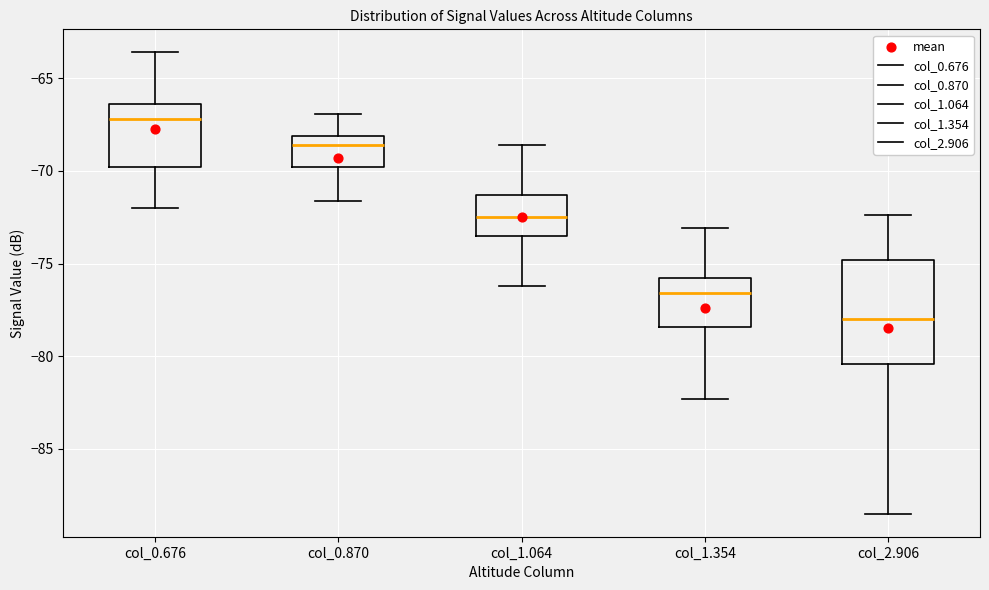

Reading left to right, read every box against the y-axis: the position of its median line, the range the box covers, and the ends of its whiskers. The values are not printed on the chart, so give them approximately, as read against the axis.

col_0.676: median -67.0, box -70.0 to -66.5, whiskers -72.0 to -63.5
col_0.870: median -68.5, box -70.0 to -68.0, whiskers -71.5 to -67.0
col_1.064: median -72.5, box -73.5 to -71.5, whiskers -76.0 to -68.5
col_1.354: median -76.5, box -78.5 to -76.0, whiskers -82.5 to -73.0
col_2.906: median -78.0, box -80.5 to -75.0, whiskers -88.5 to -72.5